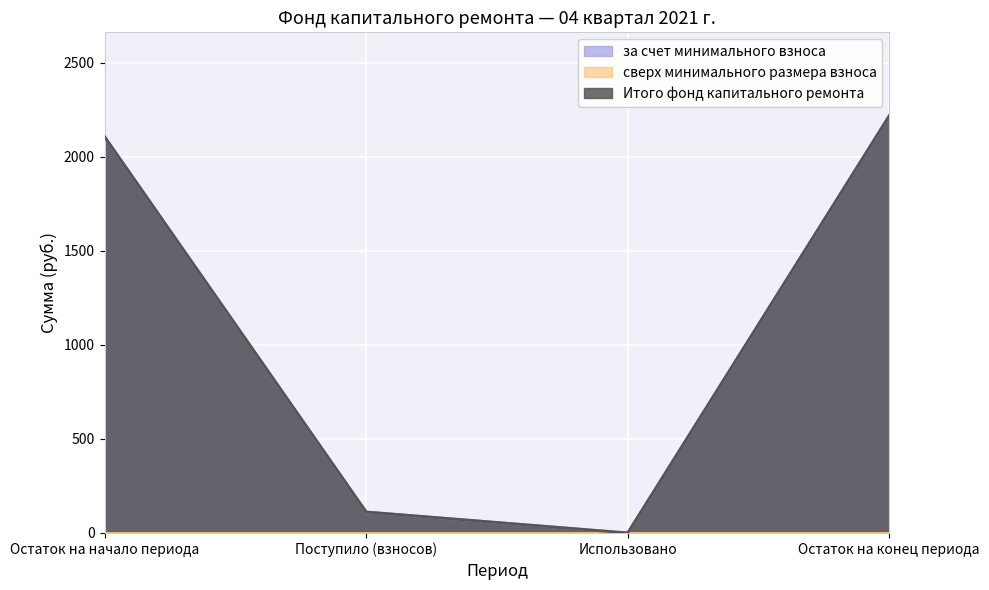

The за счет минимального взноса series shows 111.6 at Поступило (взносов). True or false?

True